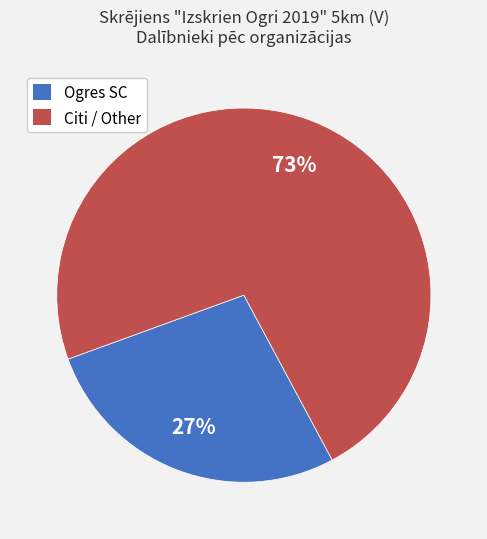

How many slices are in this pie chart?

2